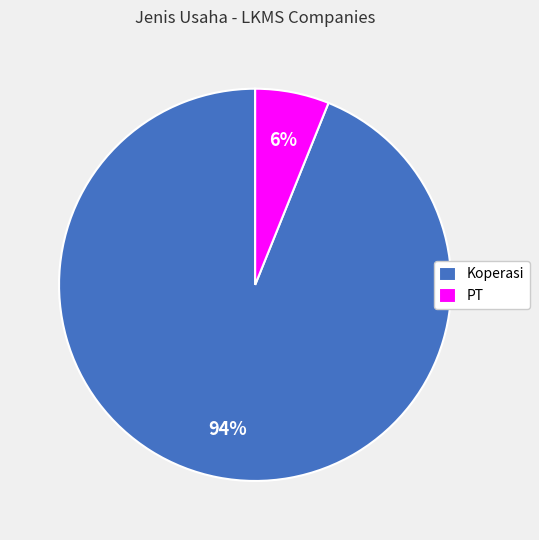

True or false: Koperasi accounts for 94% of the total.

True